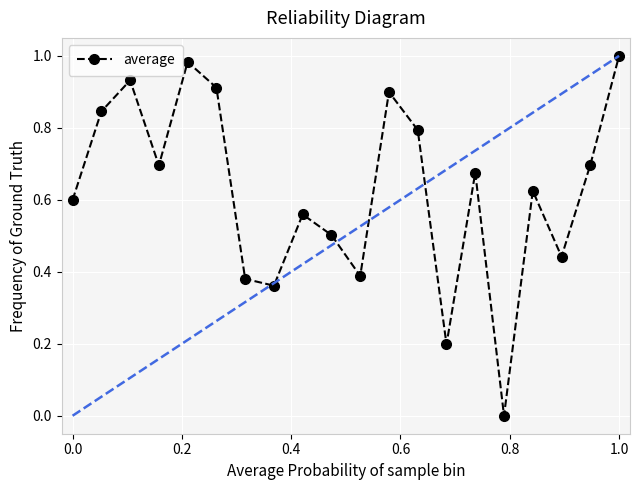

What is the sum of all values?

12.5